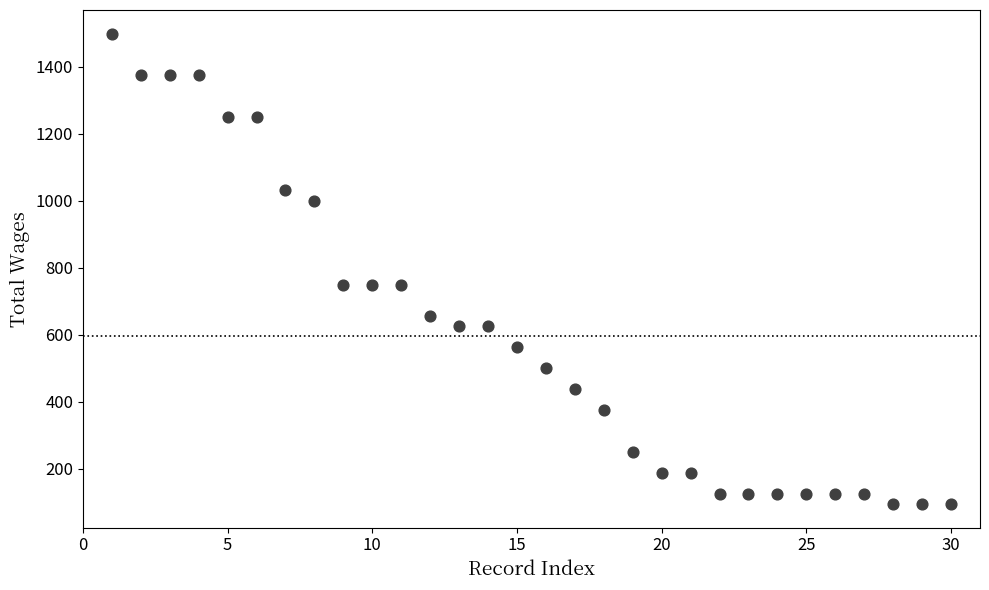

What is the range of Y values (max minus min)?

1406